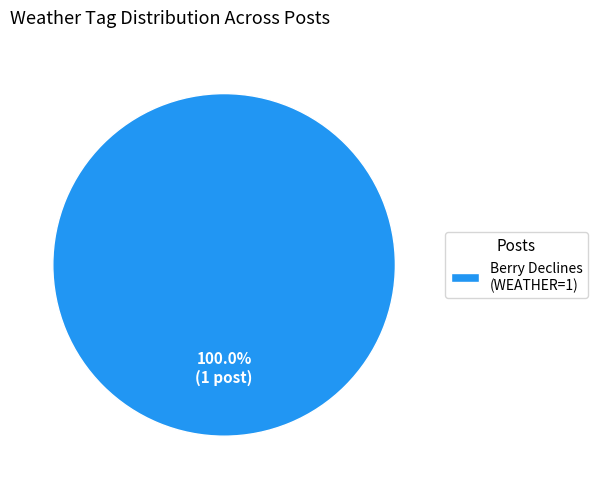

Is there any slice that represents more than half of the pie?

Yes